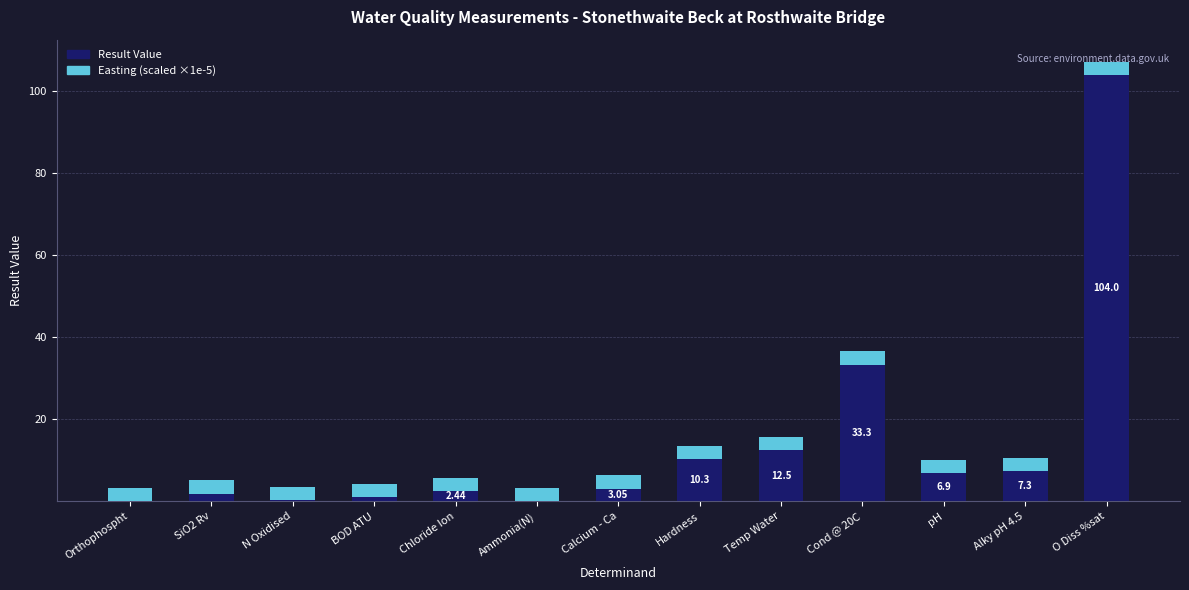

At which category is the sum across all series the highest?

O Diss %sat